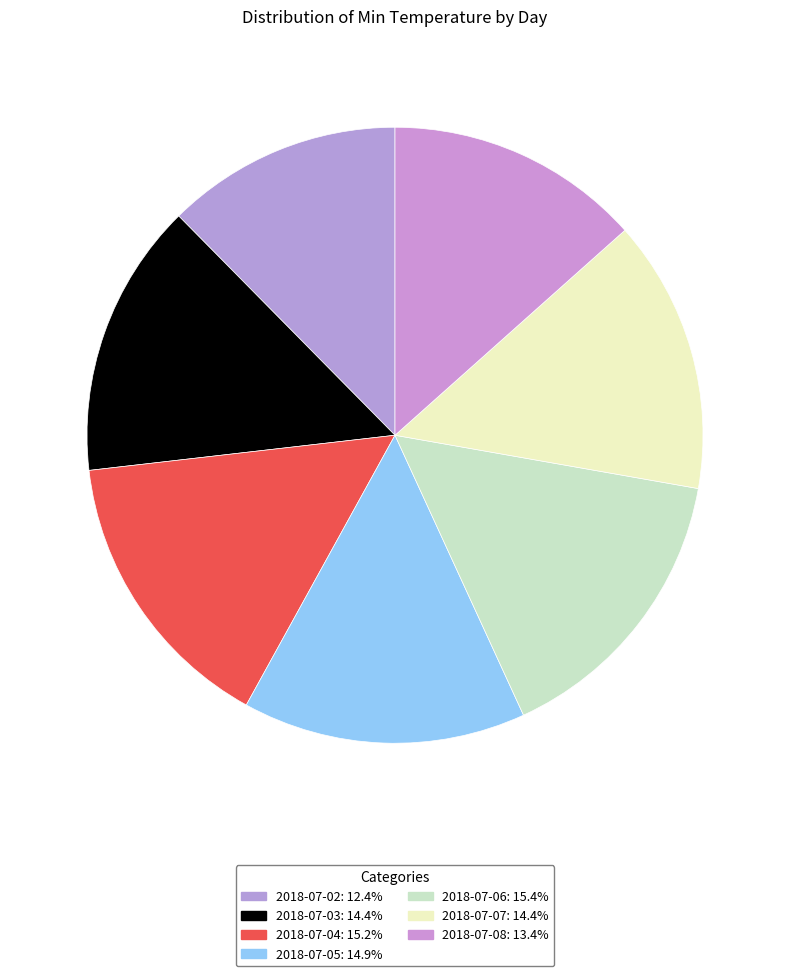

Approximately how many times larger is the value at 2018-07-05 compared to 2018-07-04?

1.0